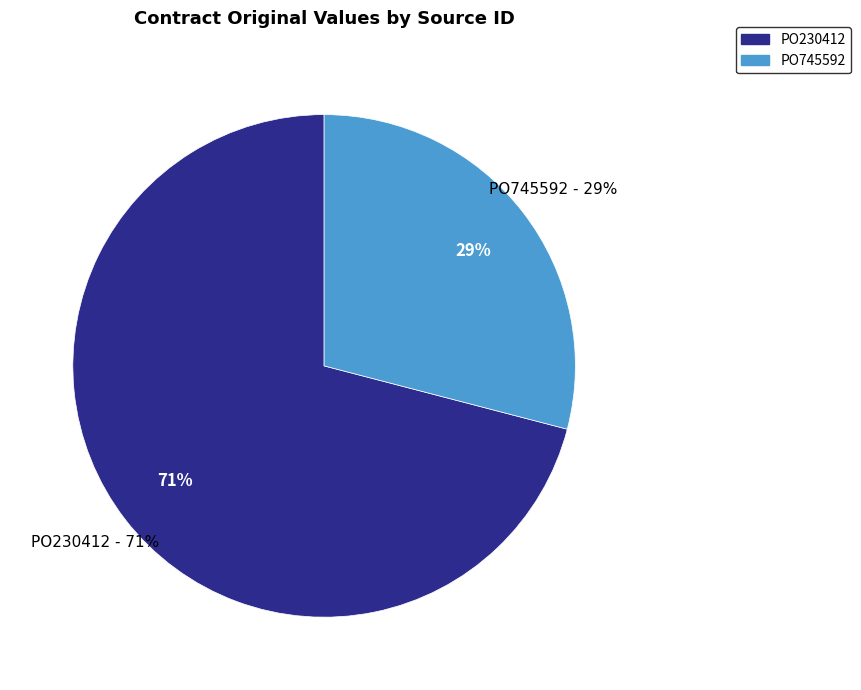

Do PO230412 and PO745592 together represent more than half of the pie?

Yes